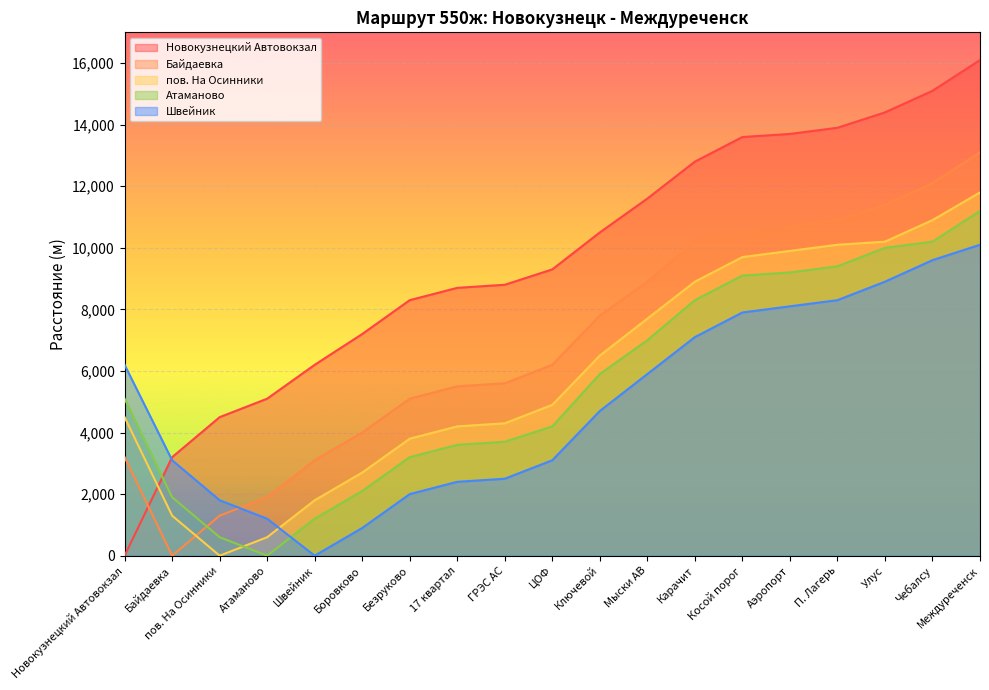

What is the maximum value shown in the chart?

16100